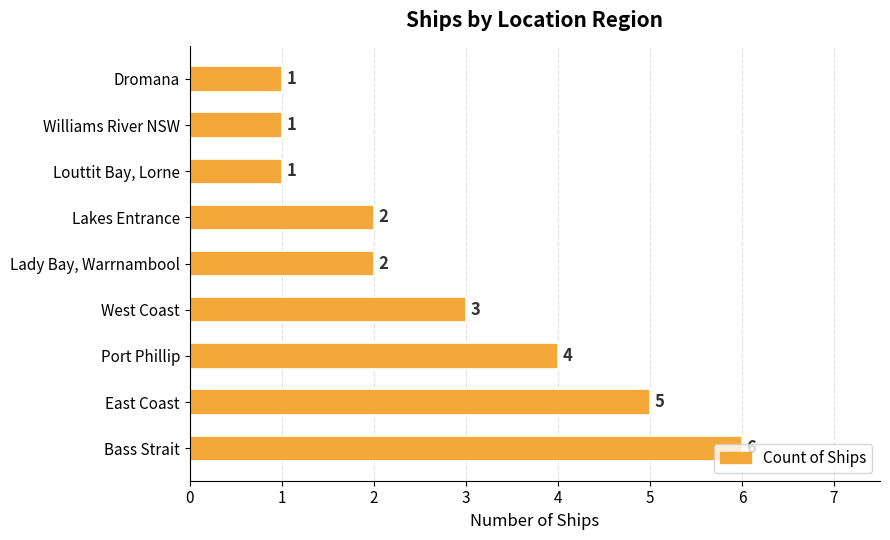

How many values are between 1 and 4?

7